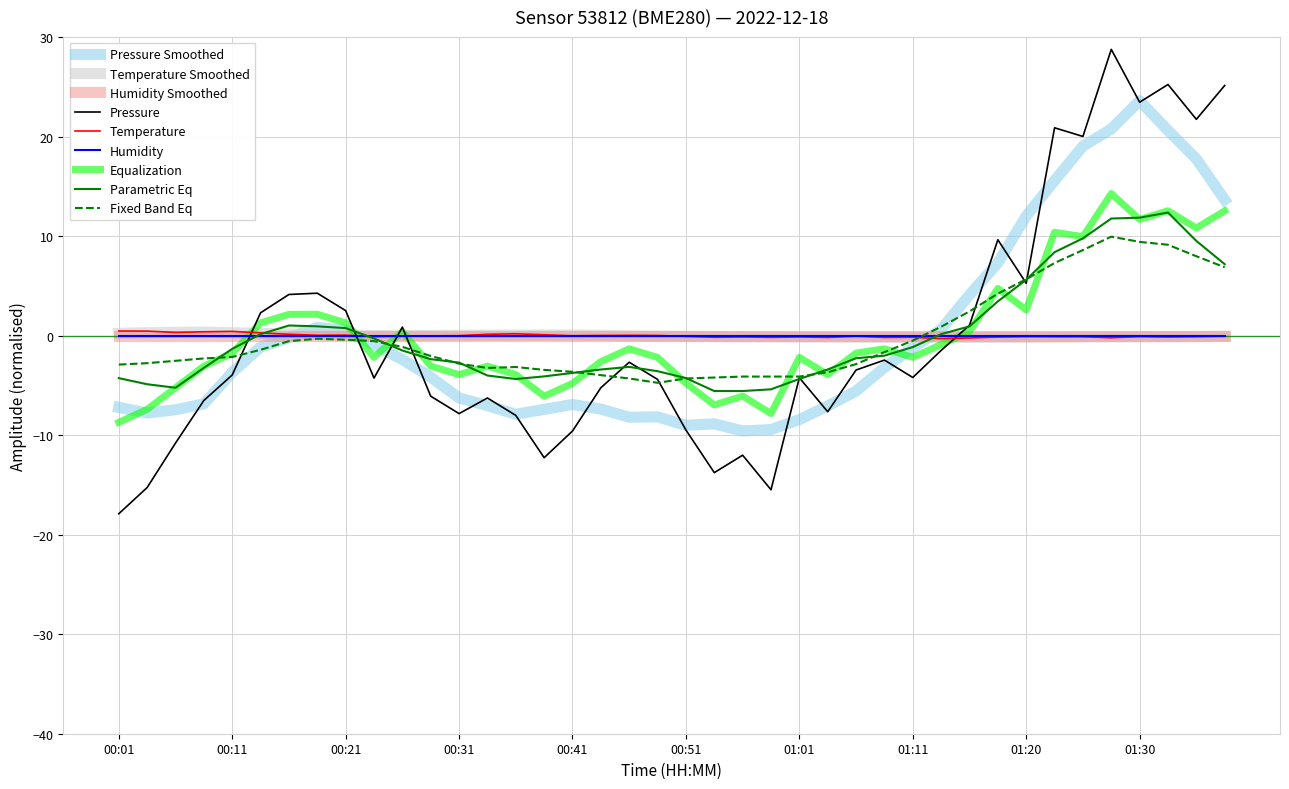

Is this an area chart (filled region under the line)?

No